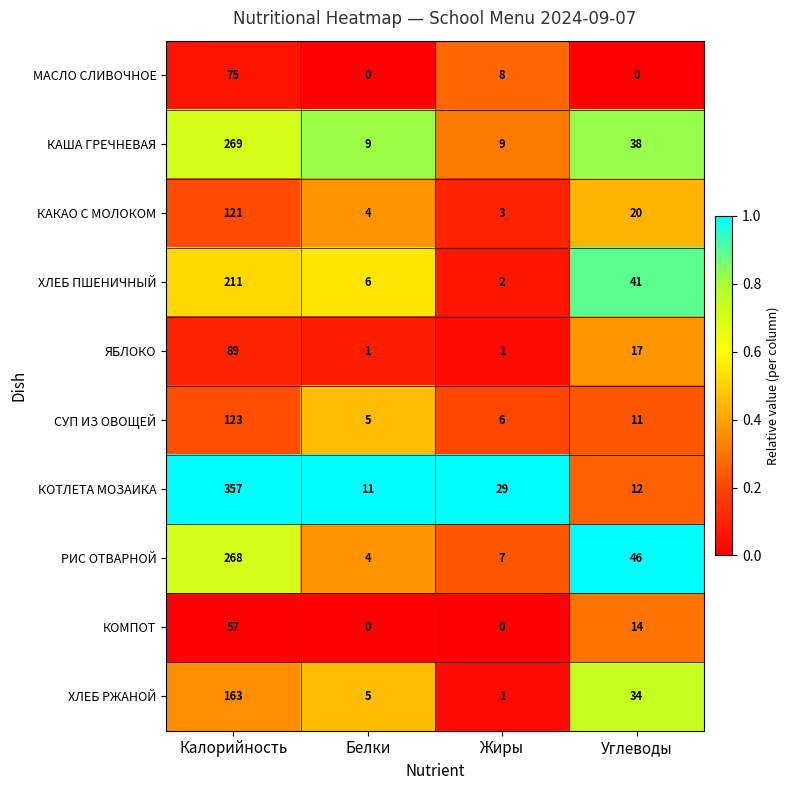

What is the total value across all series at Углеводы?

233